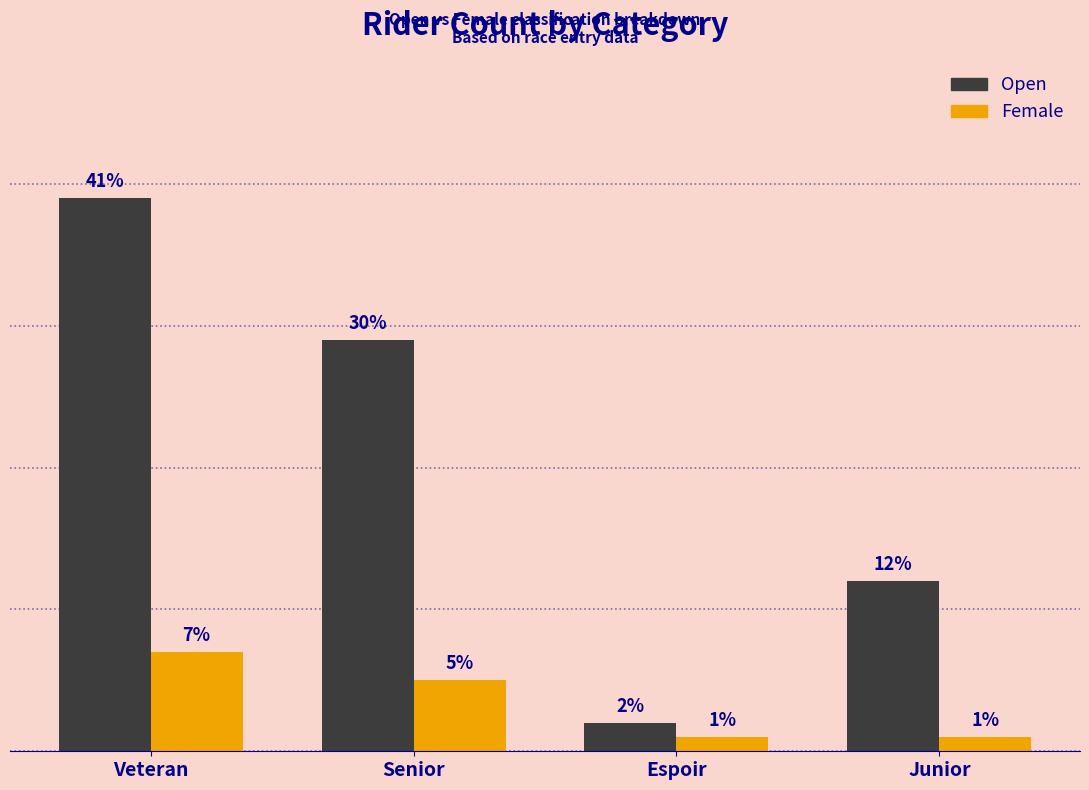

What are all the series names shown in the legend?

Open, Female